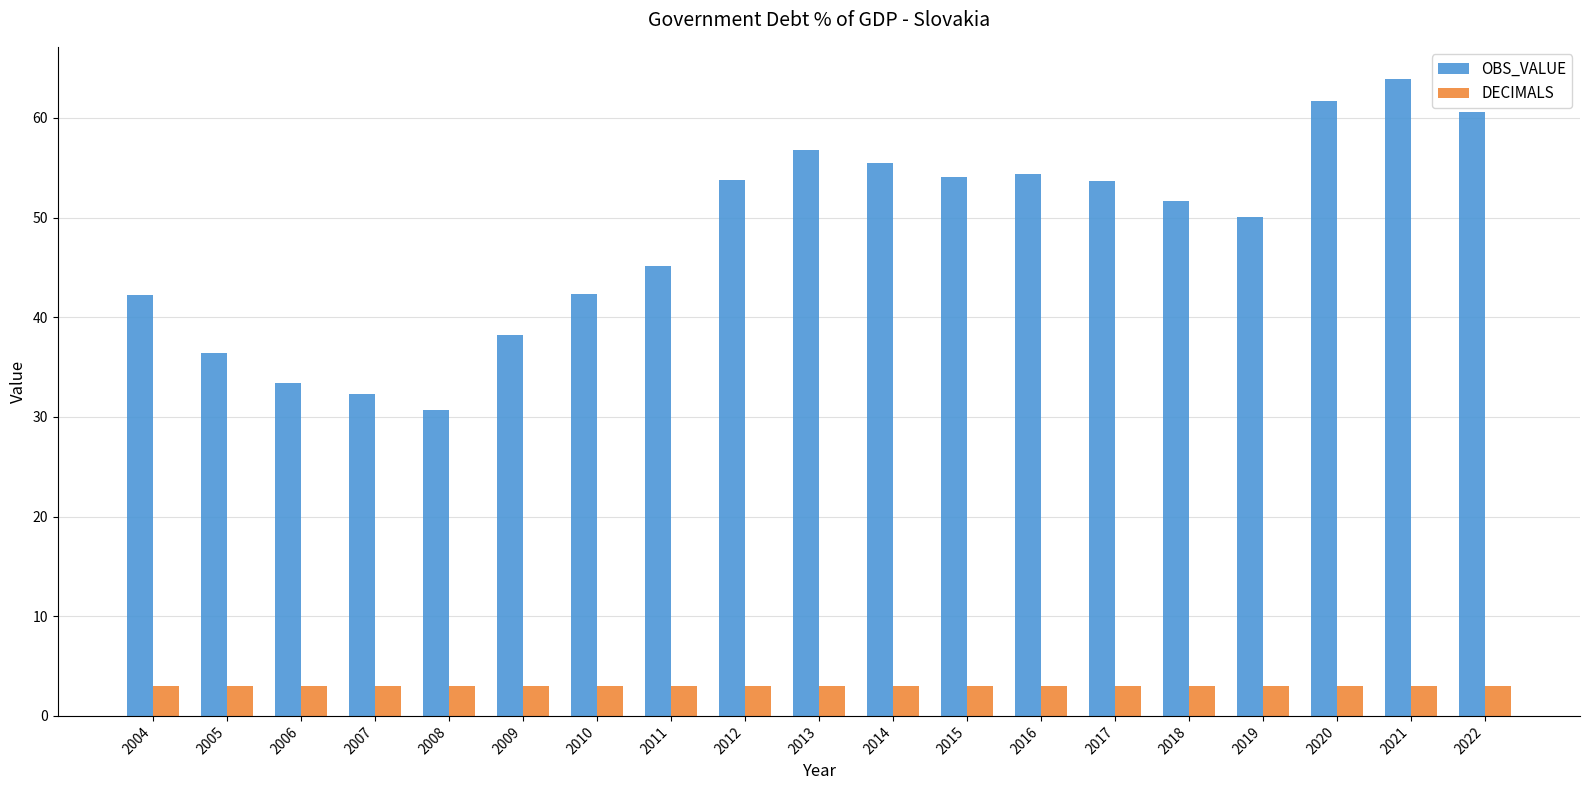

Which series has the largest total across all categories?

OBS_VALUE